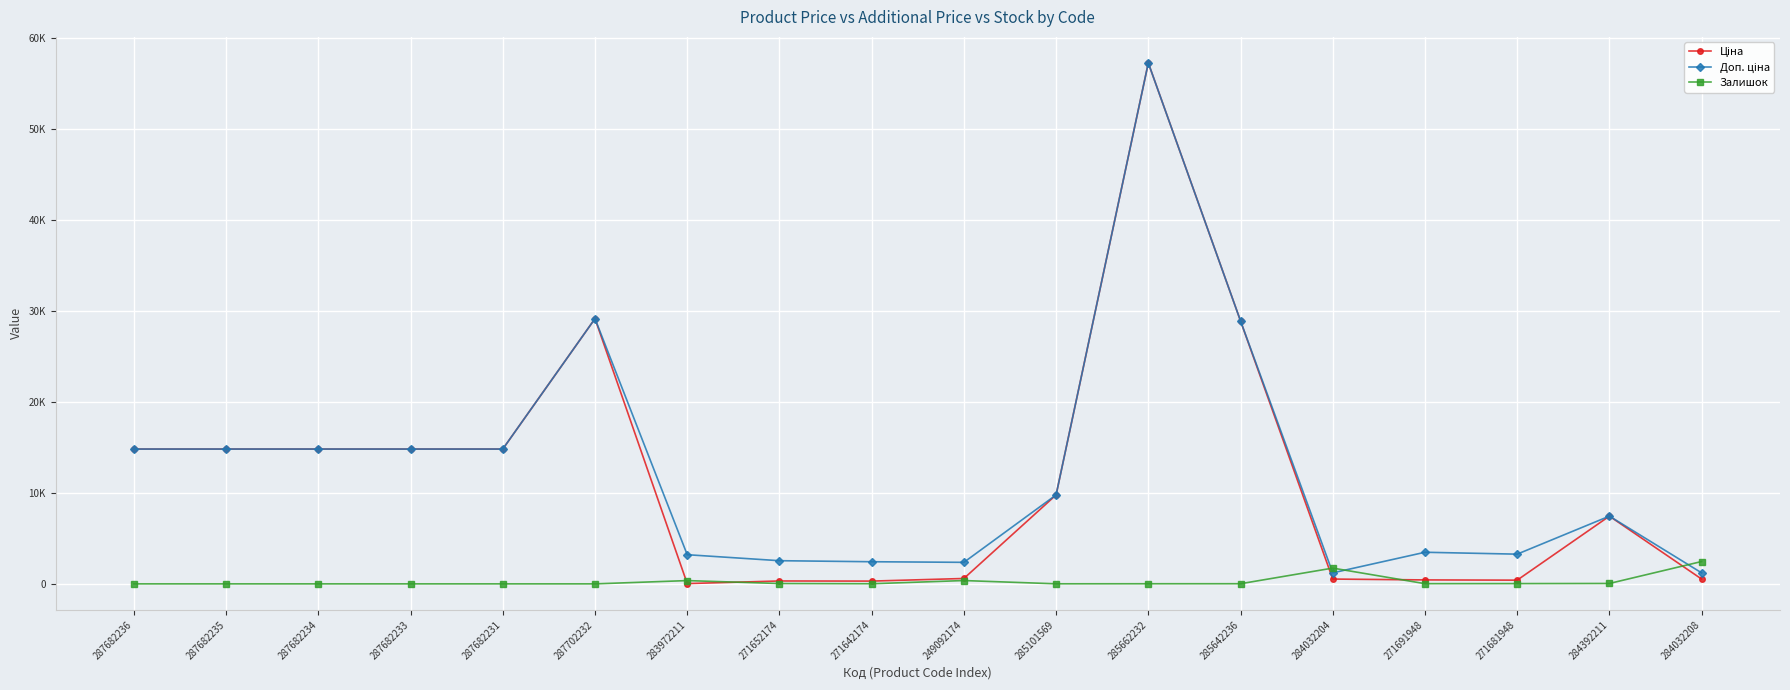

What position from the right is 271691948?

4